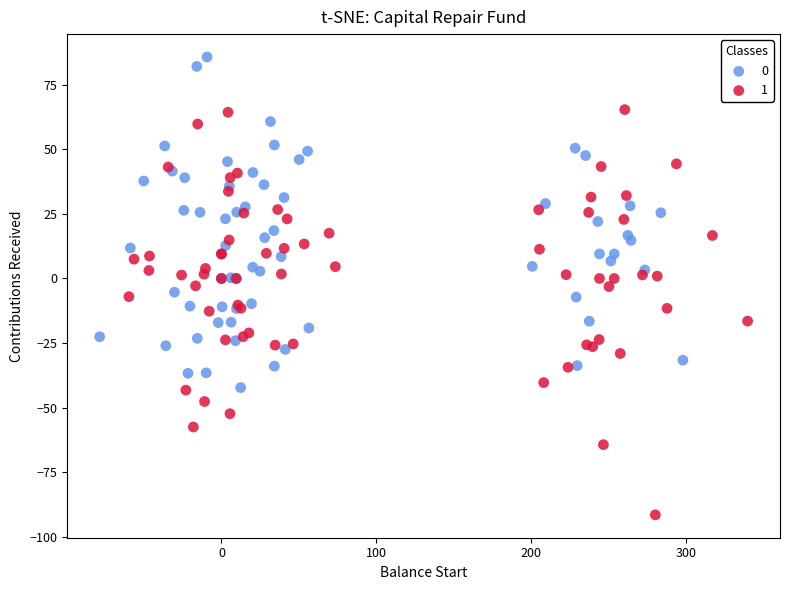

Which series has the widest spread of Y values?

1